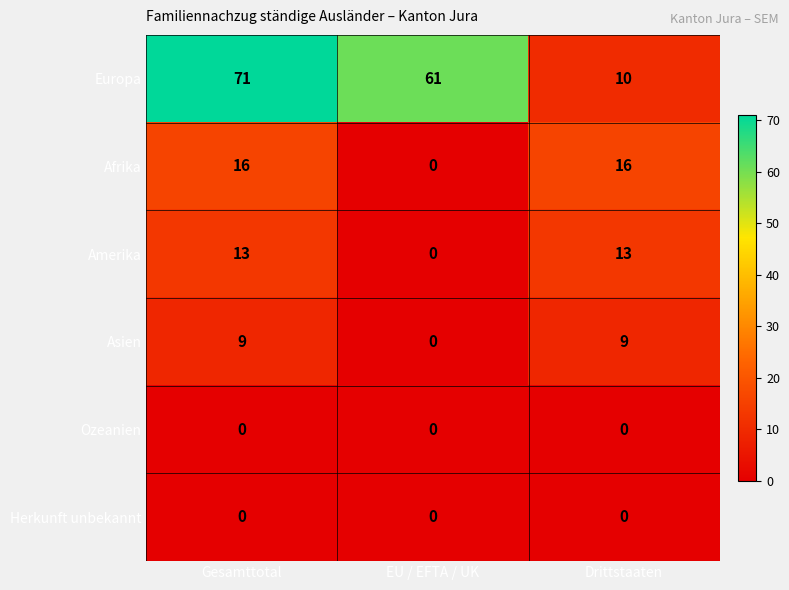

Reading right to left, what are all the values shown in this chart?

Europa: Drittstaaten=10	EU / EFTA / UK=61	Gesamttotal=71
Afrika: Drittstaaten=16	EU / EFTA / UK=0	Gesamttotal=16
Amerika: Drittstaaten=13	EU / EFTA / UK=0	Gesamttotal=13
Asien: Drittstaaten=9	EU / EFTA / UK=0	Gesamttotal=9
Ozeanien: Drittstaaten=0	EU / EFTA / UK=0	Gesamttotal=0
Herkunft unbekannt: Drittstaaten=0	EU / EFTA / UK=0	Gesamttotal=0